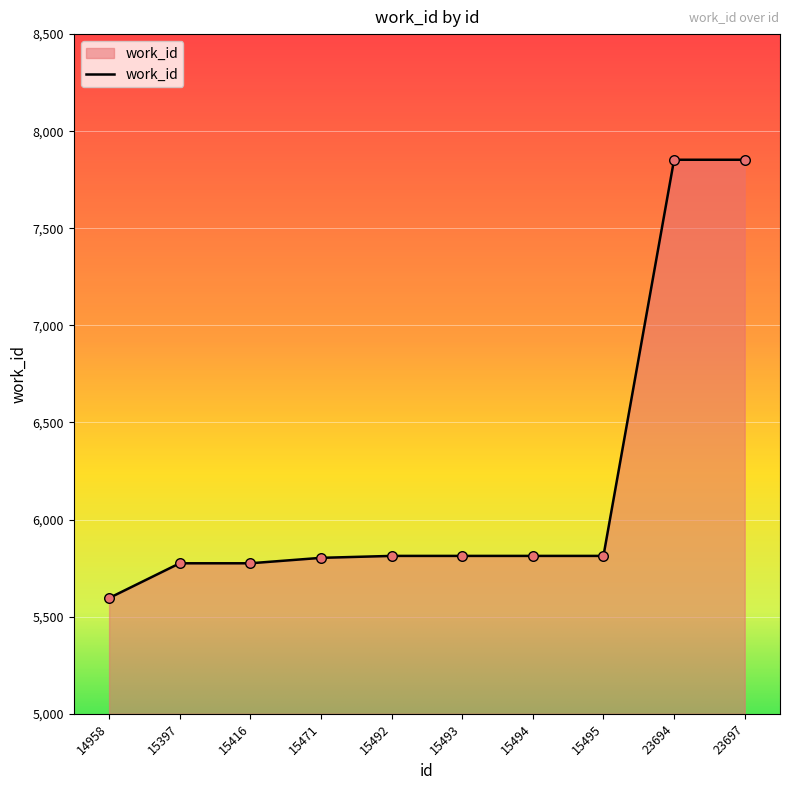

Which has a higher value, 15495 or 23694?

23694